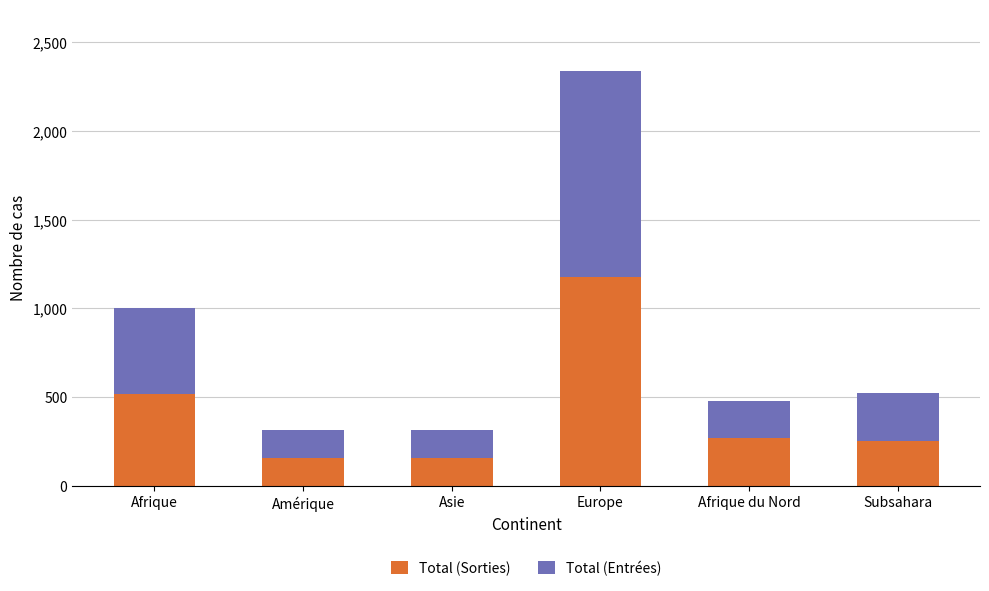

At which label does Total (Sorties) reach its peak?

Europe